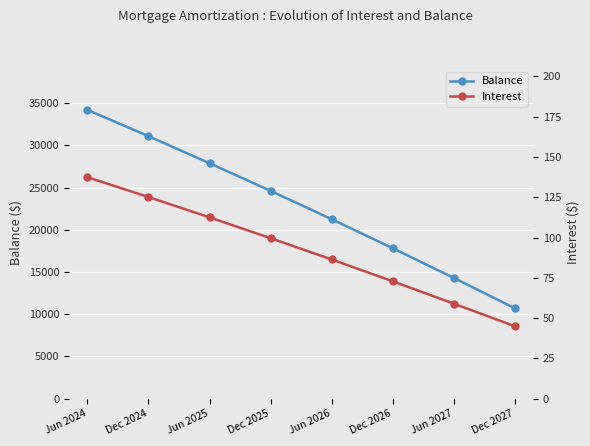

At how many categories does at least one series exceed 27689?

3